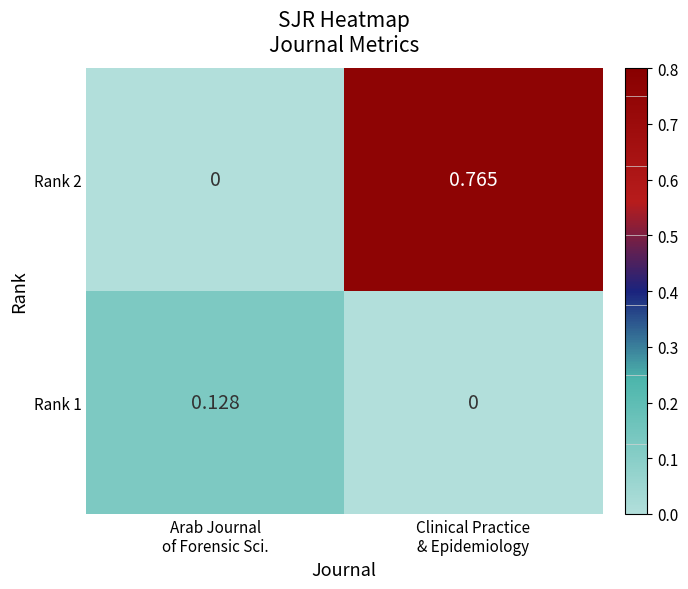

Count the number of data series in this chart.

2